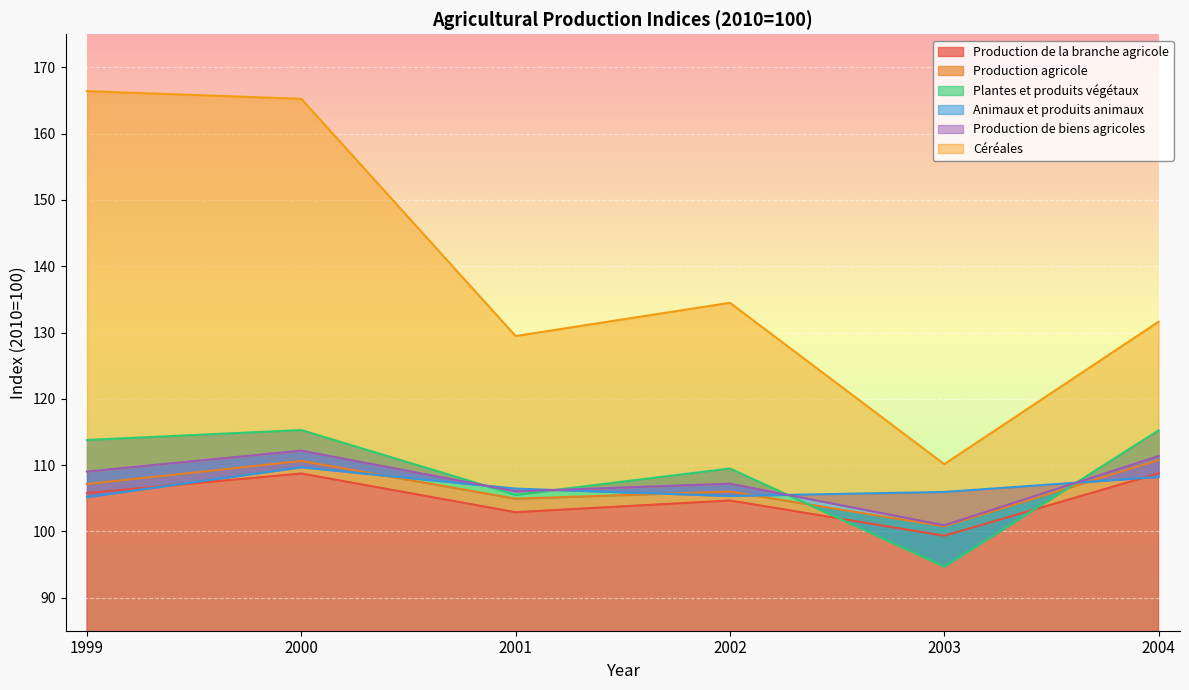

Which has a higher value, 1999 or 2002?

1999